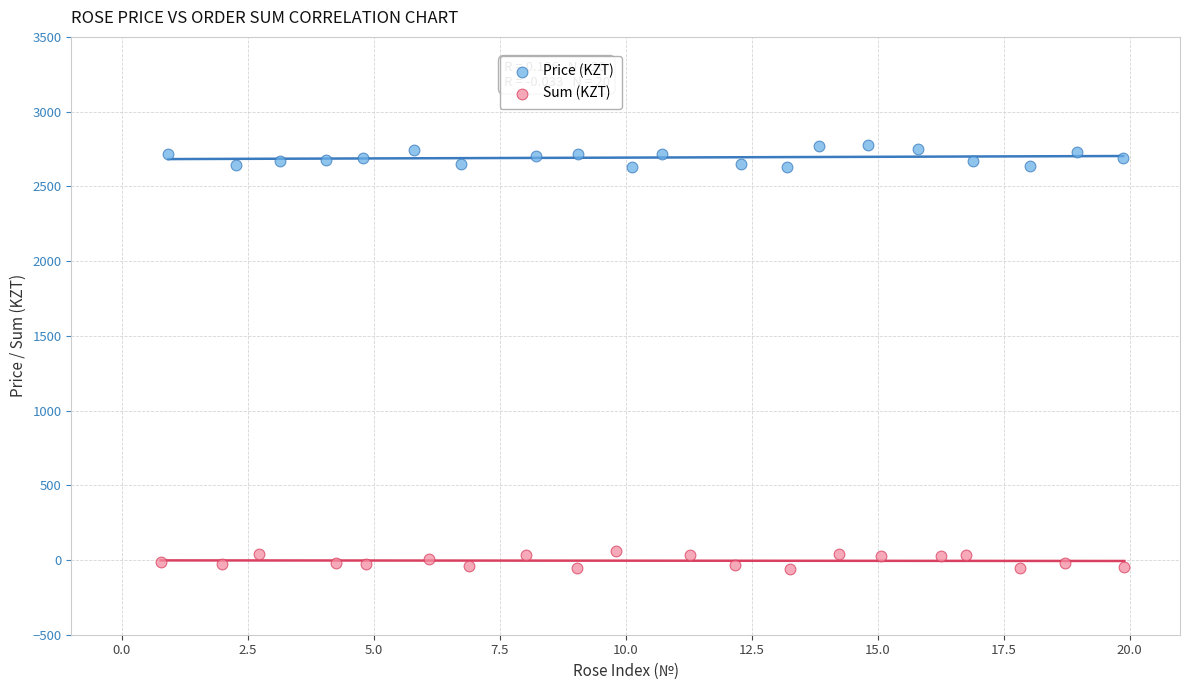

Which series contains the lowest Y value?

Sum (KZT)